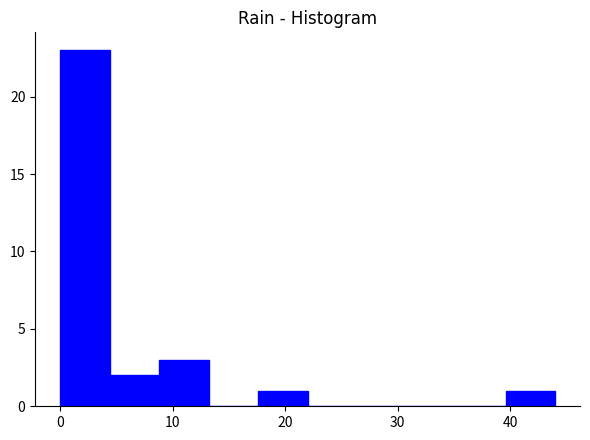

Reading left to right, list every bar in this chart as the range it spans on the x-axis followed by its height. Neither the bar edges nor the heights are printed on the chart, so give them approximately, as read against the axes.

0.0 to 4.4: 23
4.4 to 8.8: 2
8.8 to 13.2: 3
13.2 to 17.6: 0
17.6 to 22.0: 1
22.0 to 26.4: 0
26.4 to 30.8: 0
30.8 to 35.2: 0
35.2 to 39.6: 0
39.6 to 44.0: 1